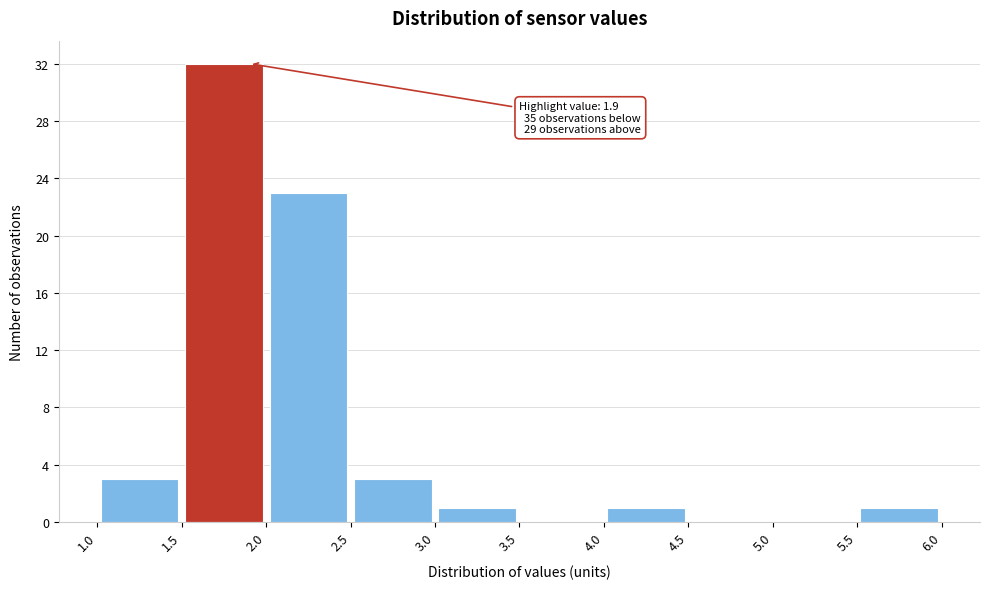

Which range on the x-axis has the tallest bar?

1.5 to 2.0